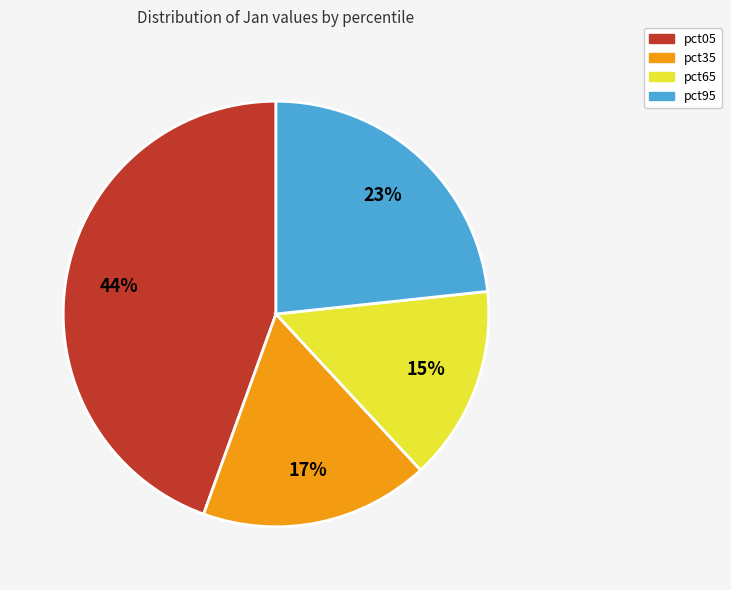

How many slices are in this pie chart?

4